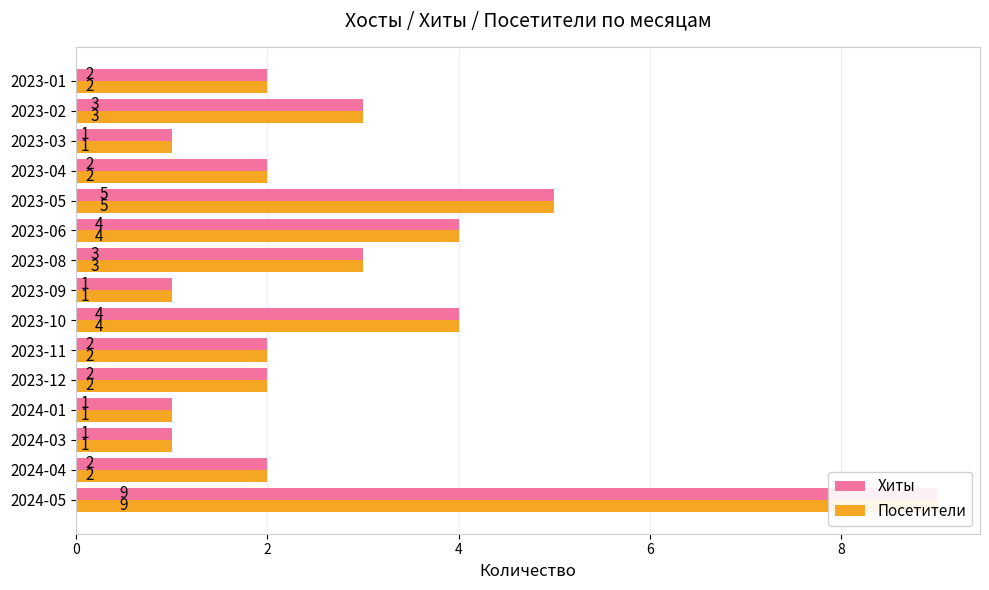

True or false: Хиты has a value of 7 at 2023-10.

False